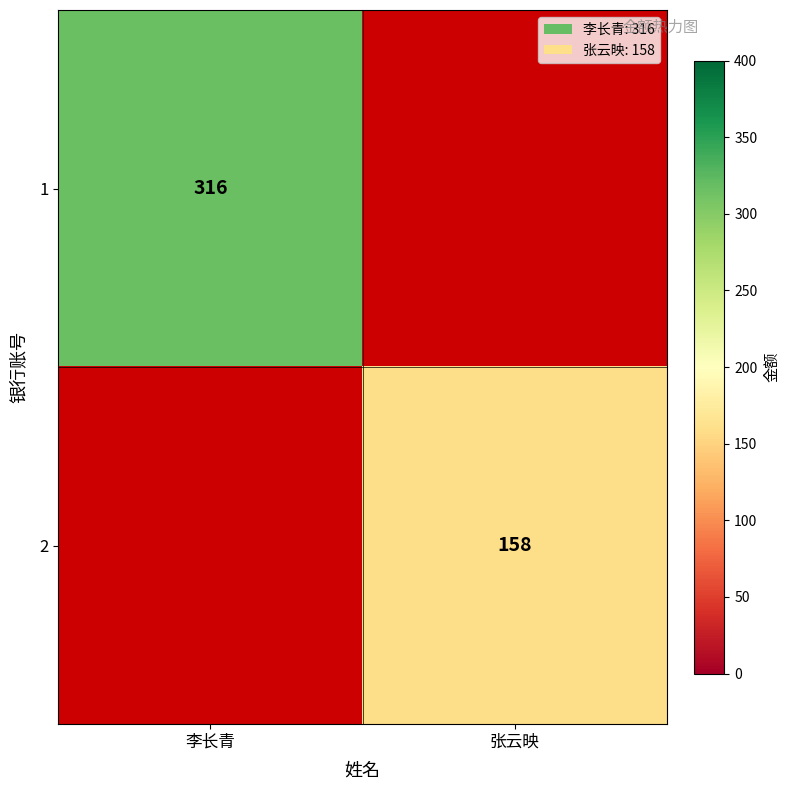

True or false: 1 has a value of 526.3 at 李长青.

False